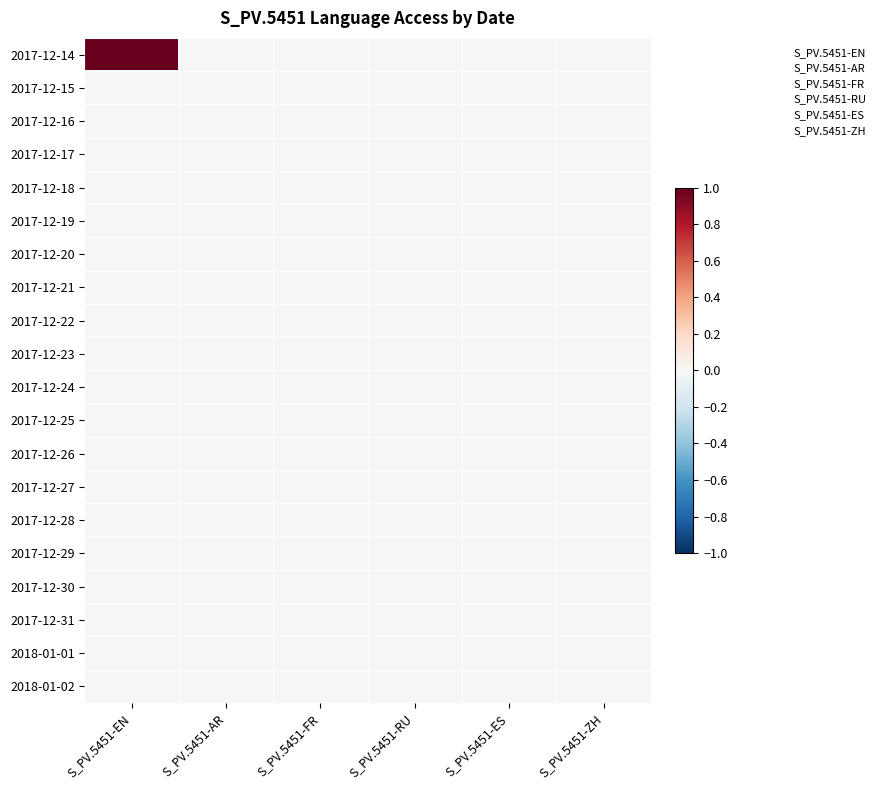

At how many categories does at least one series exceed 0?

1